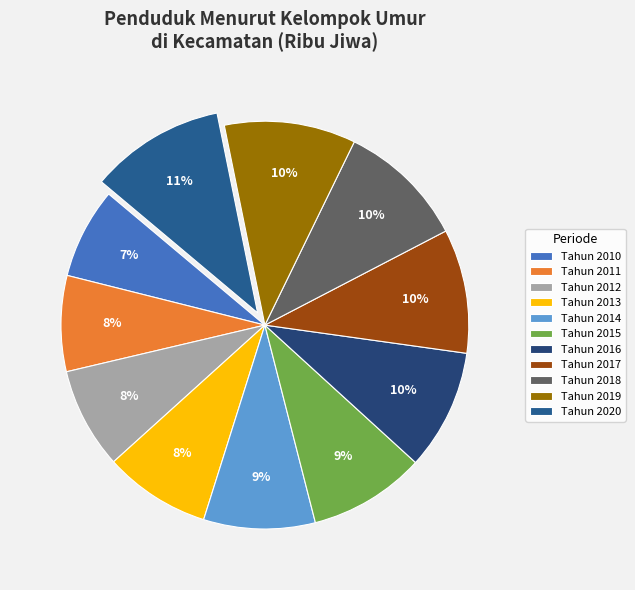

What percentage is the Tahun 2019 slice, to the nearest percent?

10%